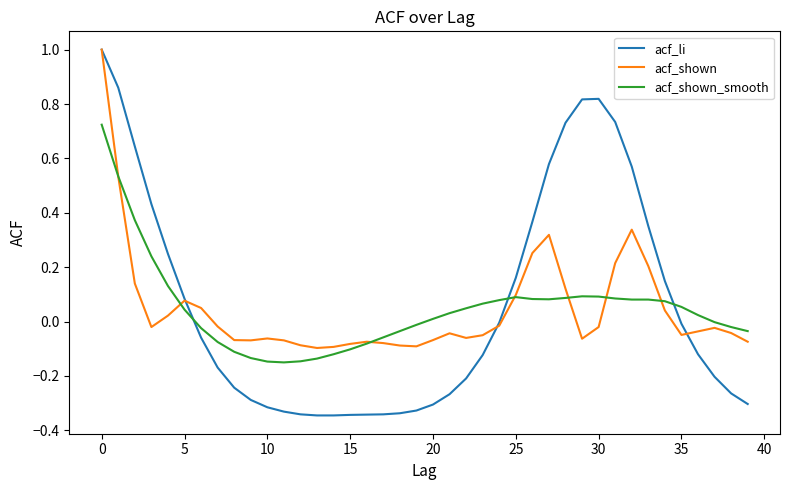

What is the maximum value for acf_shown?

1.0